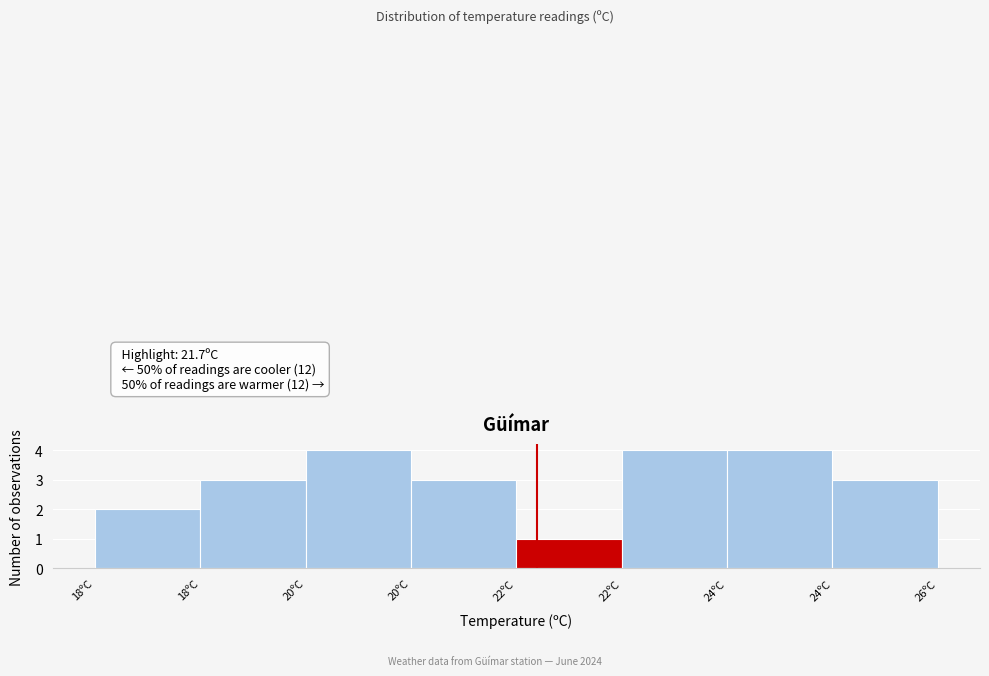

How many series are shown in this chart?

1